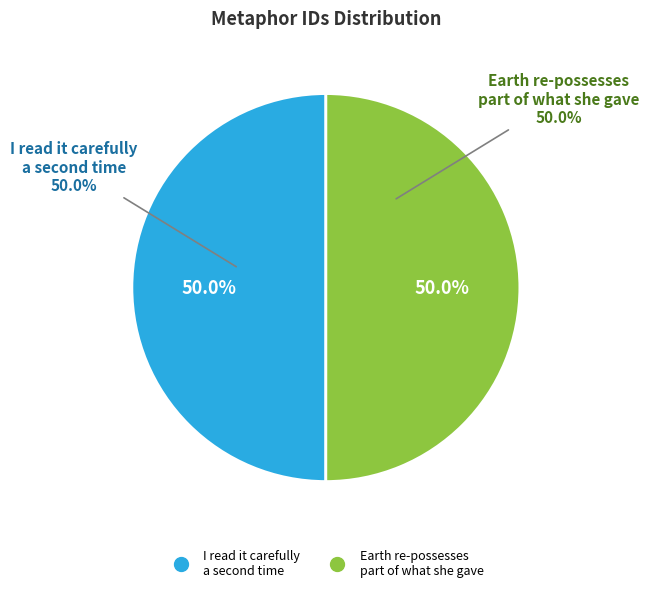

Which category has the smallest portion of the pie?

I read it carefully a second time